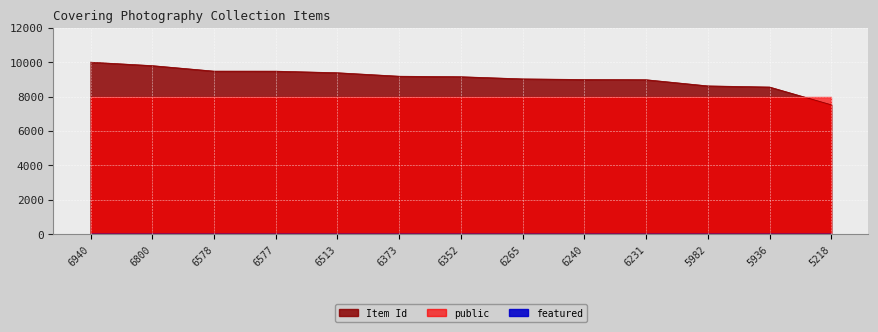

True or false: Item Id and featured intersect in this chart.

False